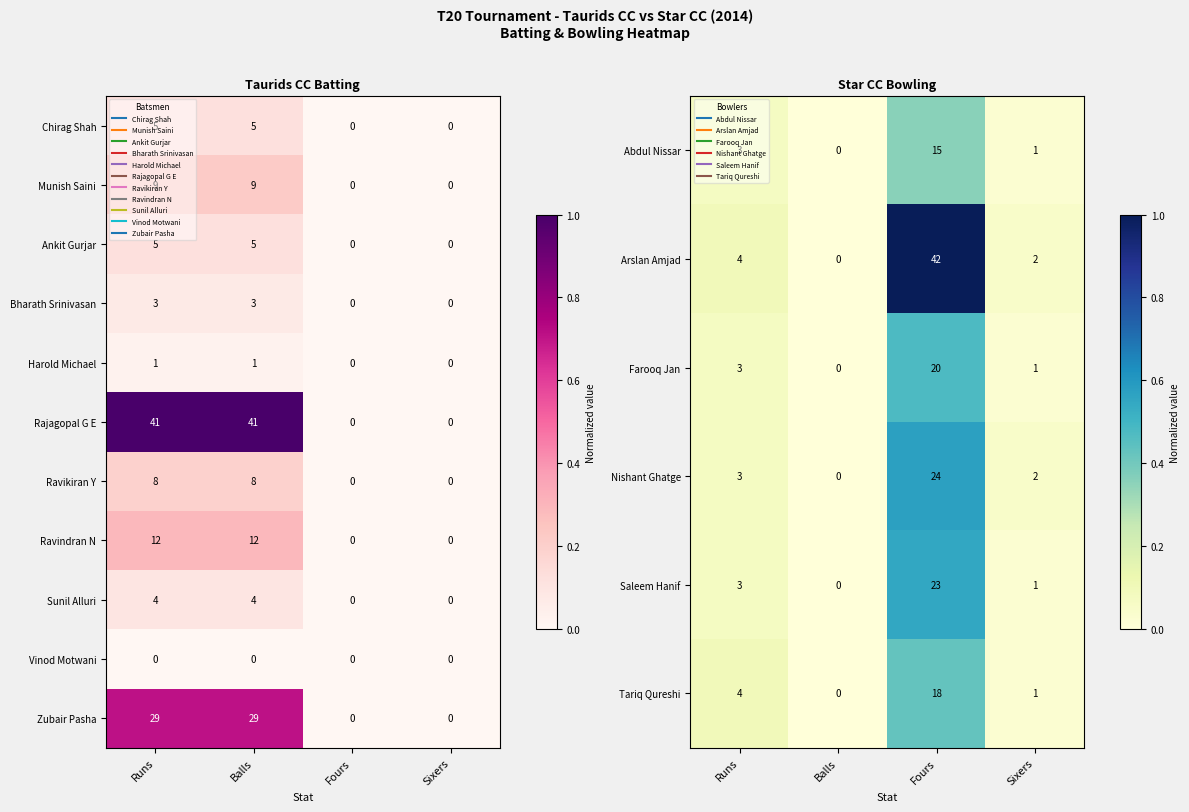

How many categories are shown in the chart?

4